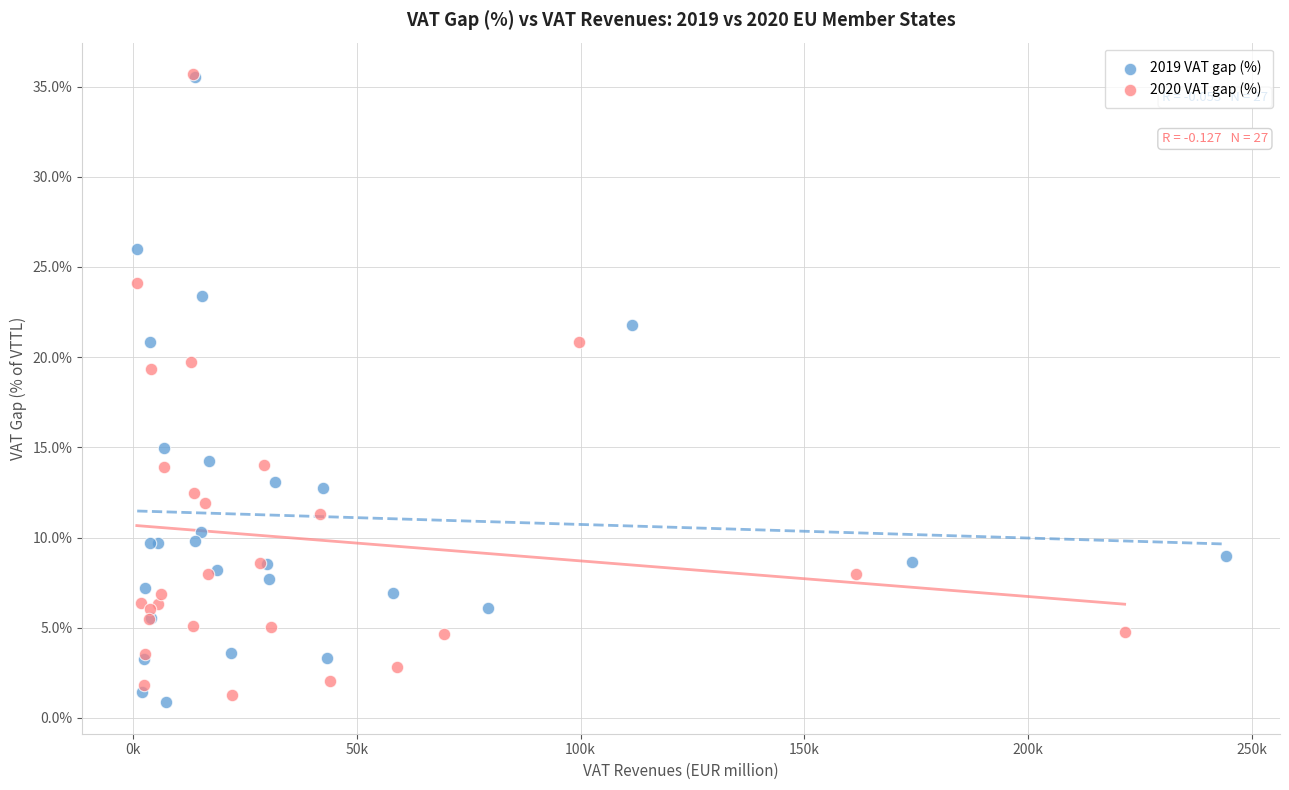

Which series contains the lowest Y value?

2019 VAT gap (%)